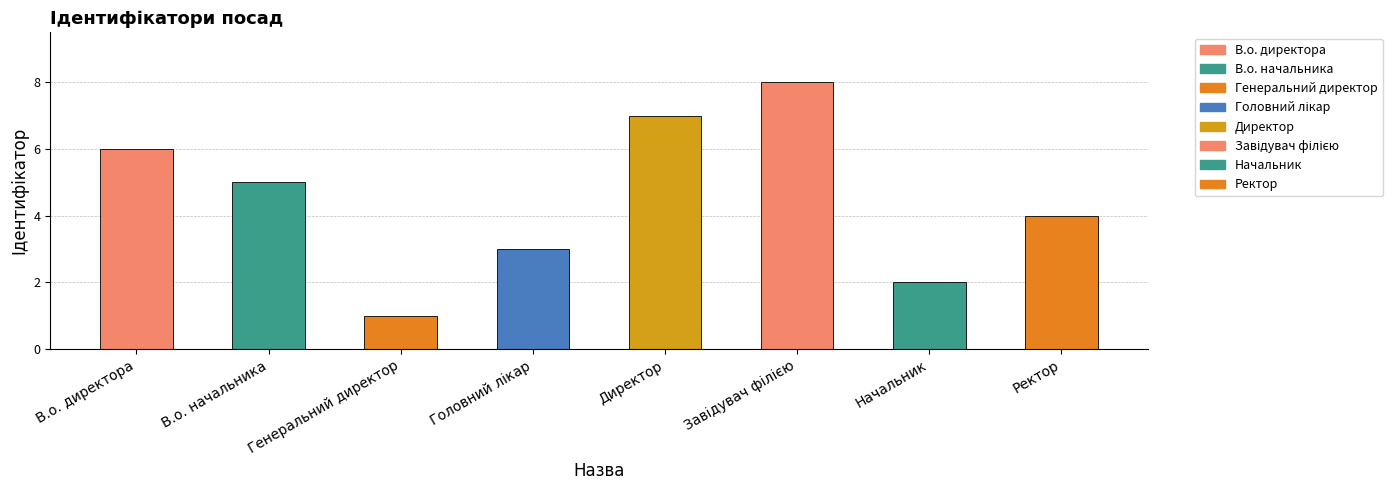

Is it true that the value at Ректор is 6?

False